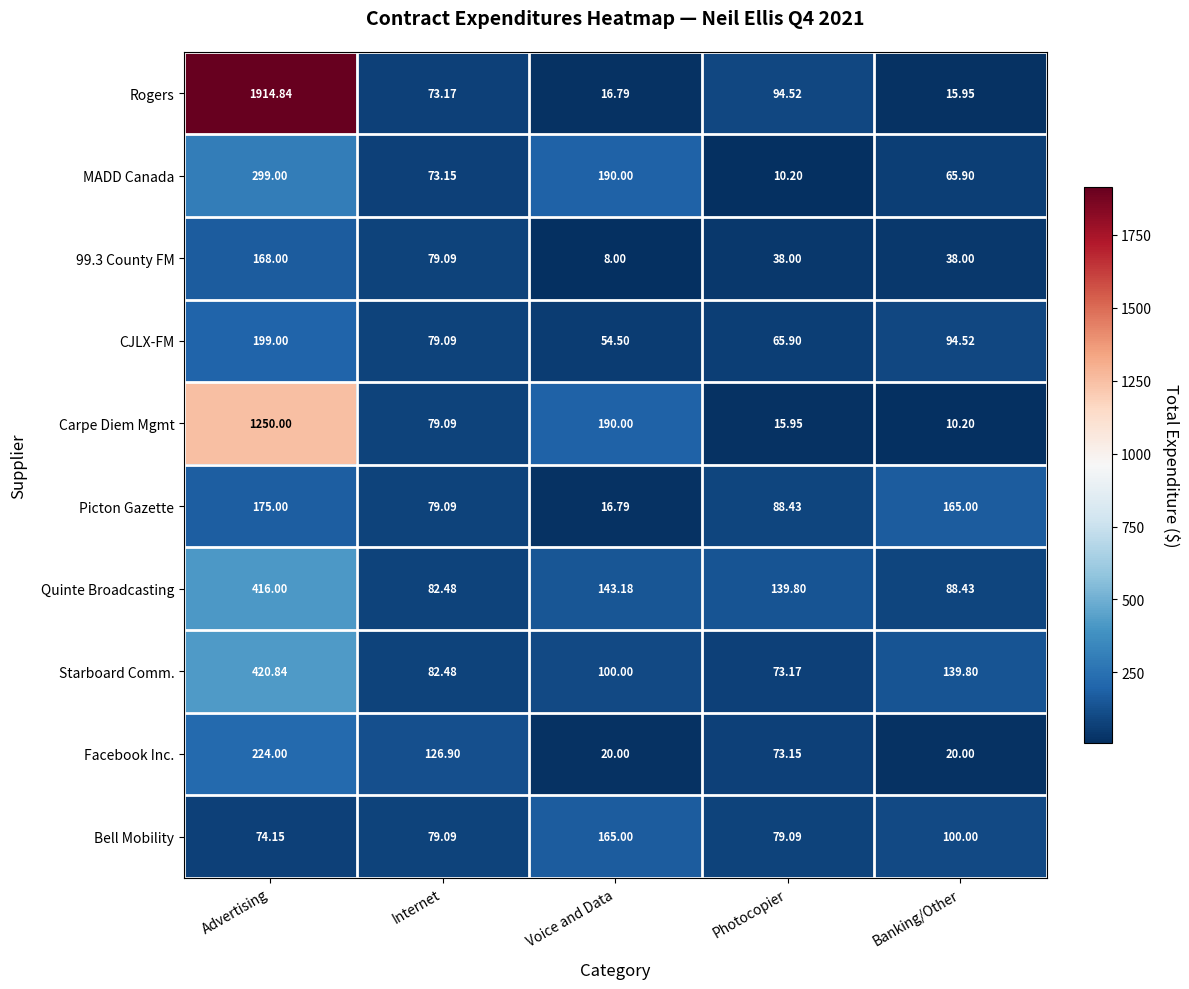

Which category has the lowest value across all series?

Voice and Data